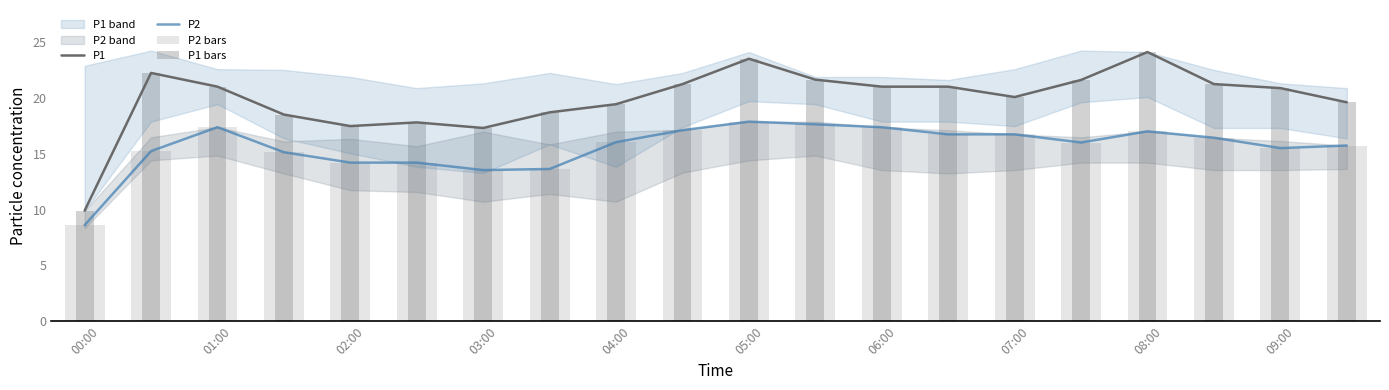

Which series has the widest spread of values?

P1